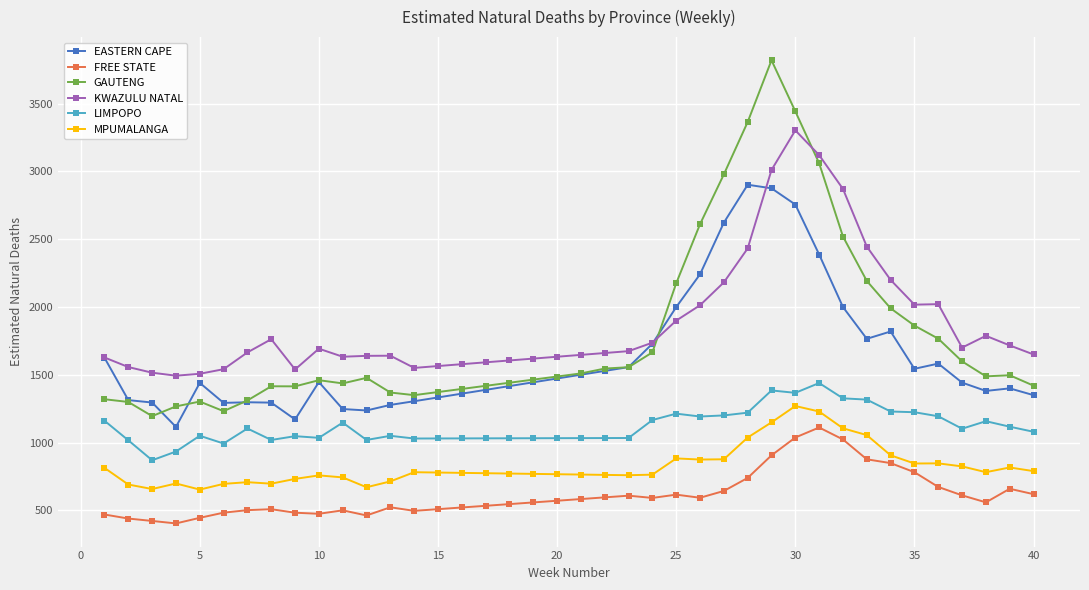

Which series has the widest spread of values?

GAUTENG